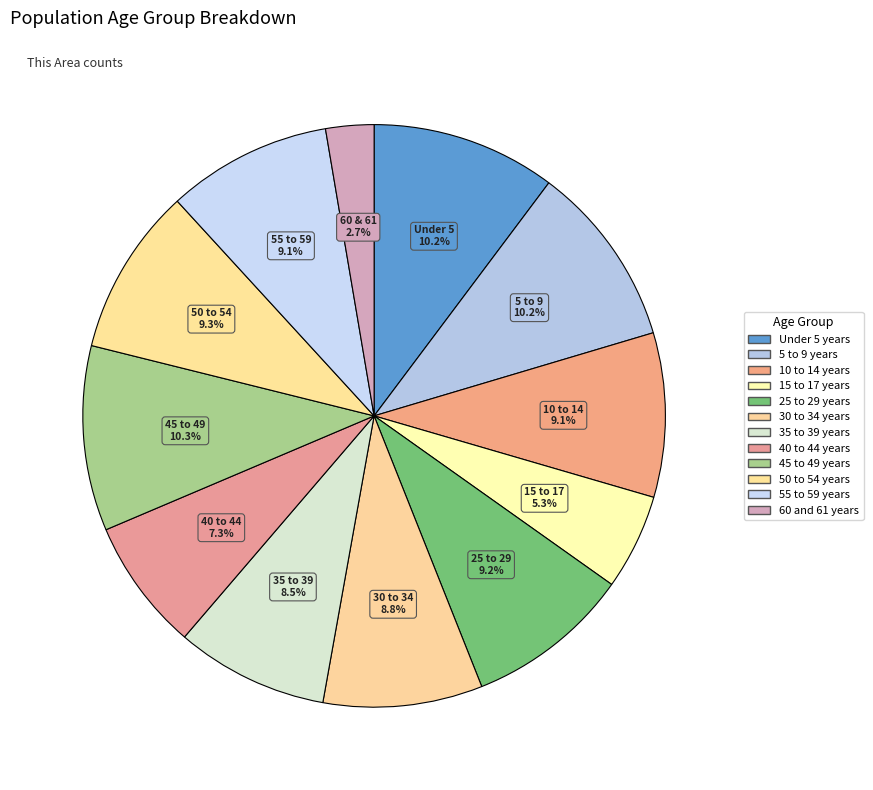

Count the number of slices in the pie.

12